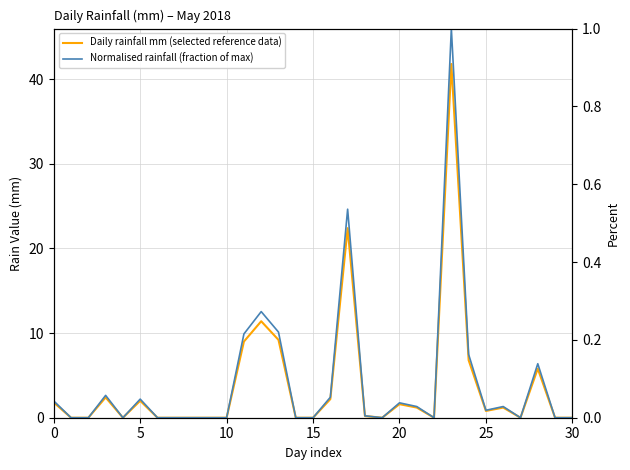

Rank the series by their maximum value, from lowest to highest.

Normalised rainfall (fraction of max), Daily rainfall mm (selected reference data)